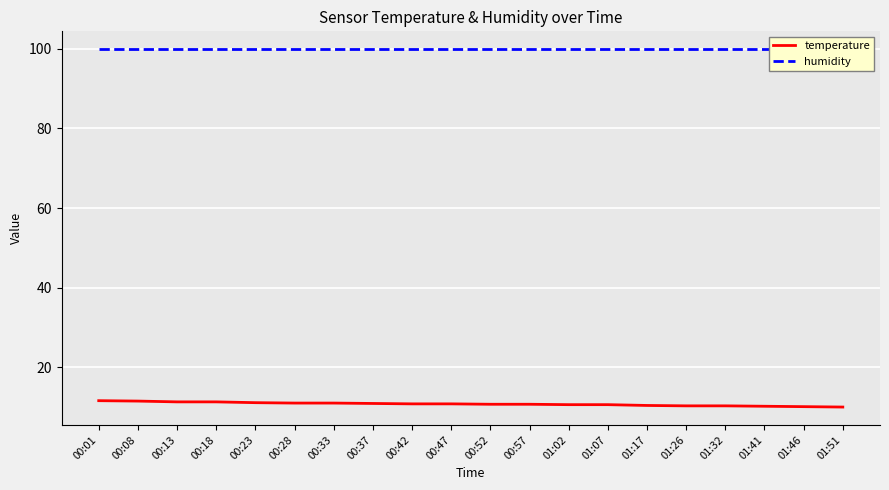

True or false: humidity has a value of 22.6 at 00:18.

False